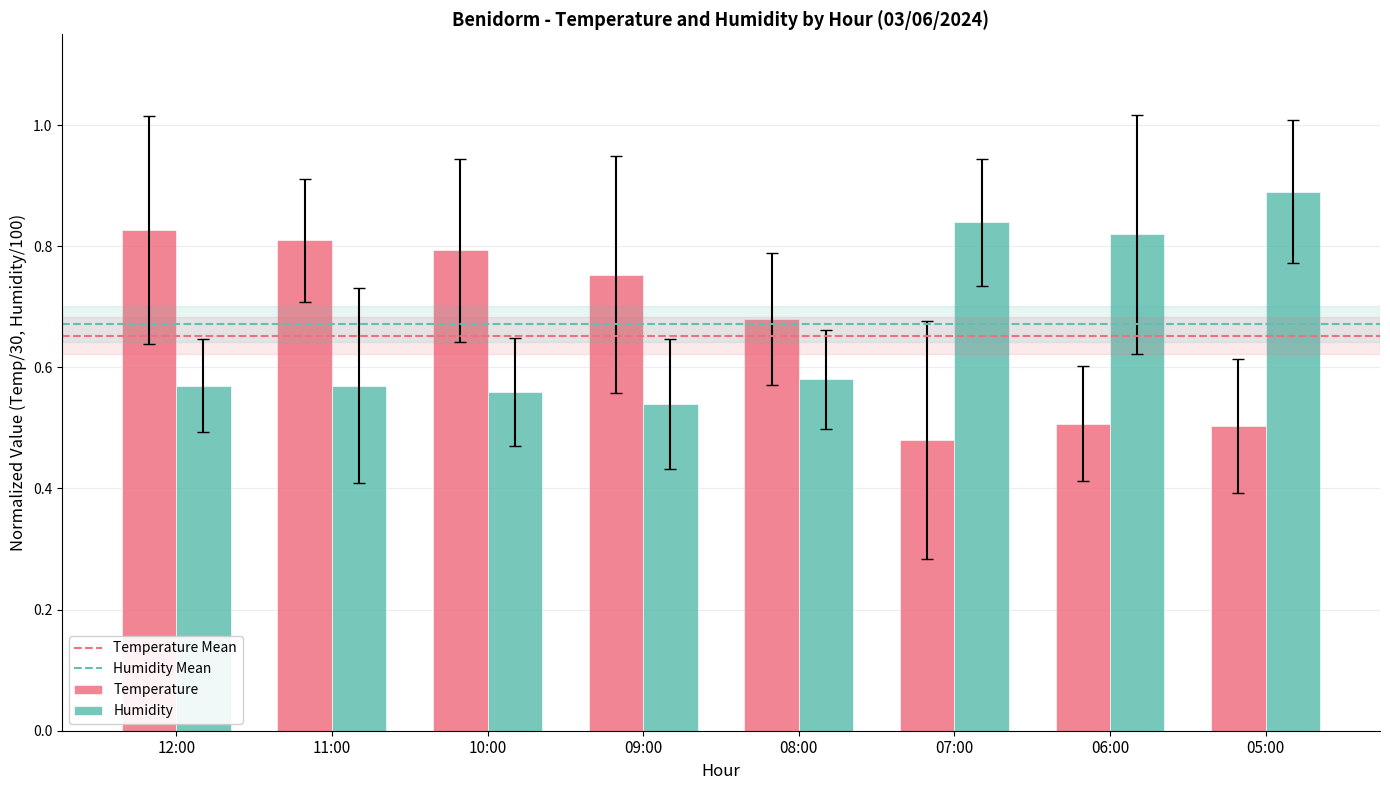

What is the sum of the Humidity values at 06:00 and 08:00?

1.4